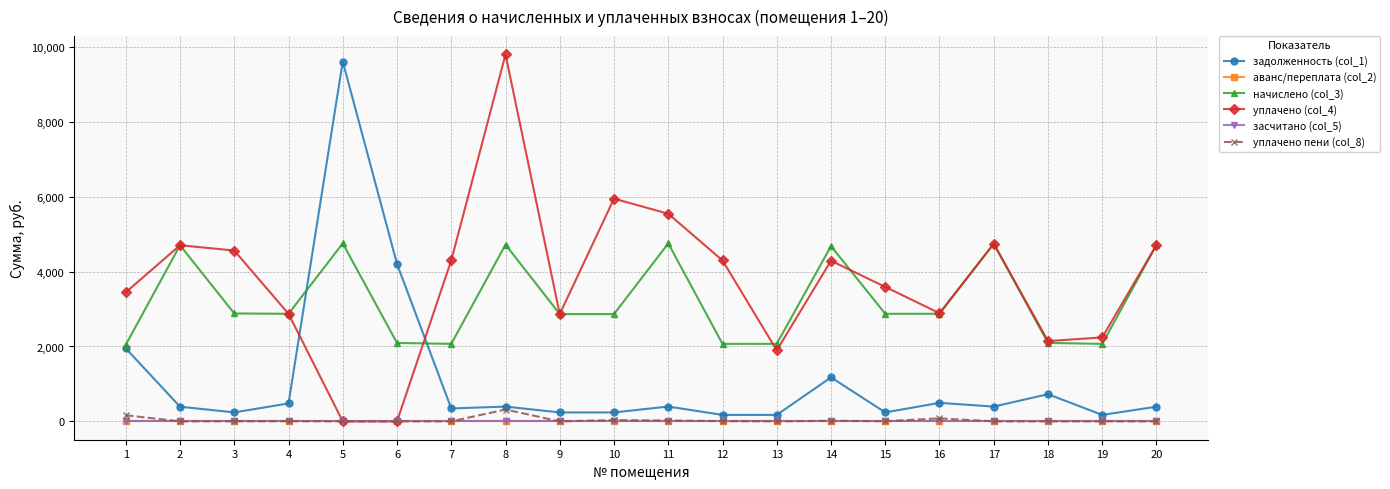

True or false: задолженность (col_1) and уплачено пени (col_8) cross at least once.

False